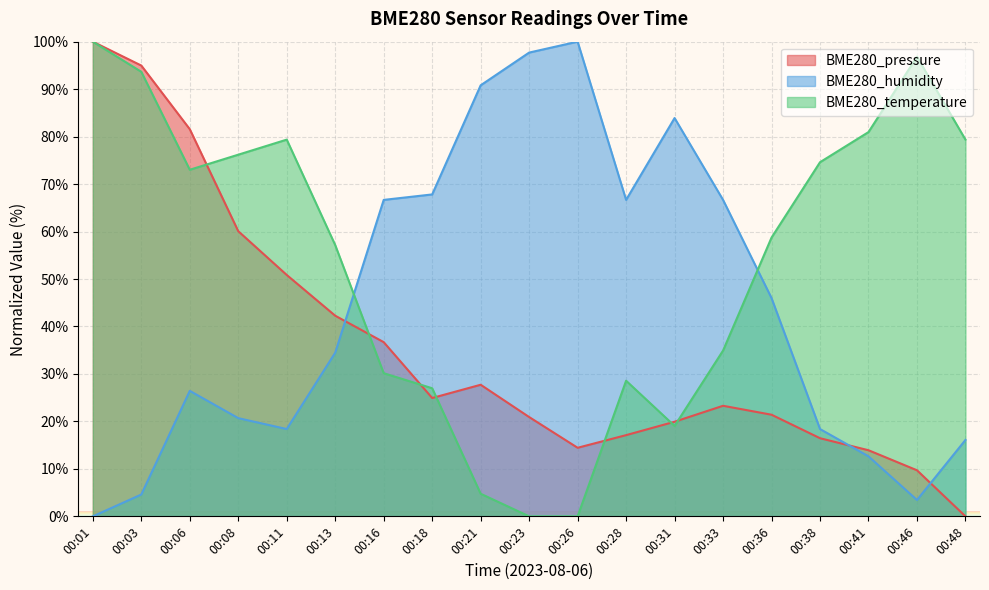

In BME280_temperature, how many points are lower than both neighbors (excluding endpoints)?

2